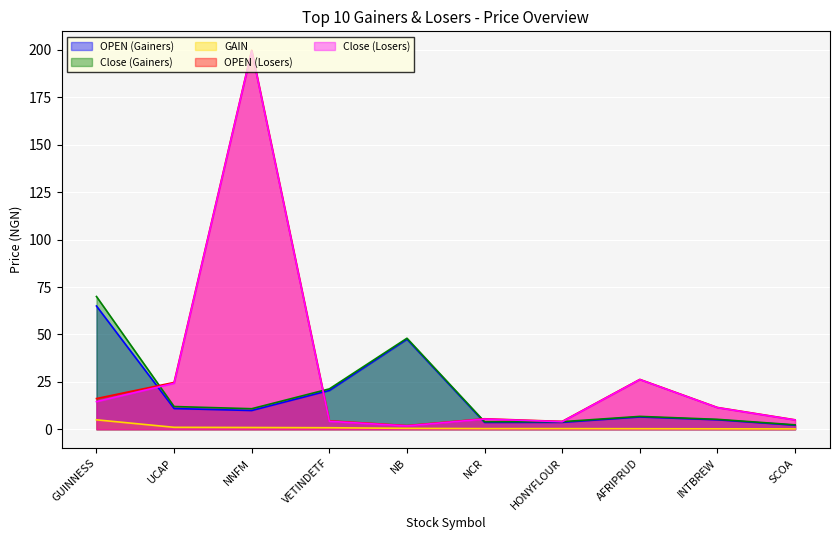

Reading left to right, extract all data points from this chart.

OPEN: GUINNESS=65.0	UCAP=10.9	NNFM=9.9	VETINDETF=20.5	NB=47.5	NCR=3.6	HONYFLOUR=3.7	AFRIPRUD=6.5	INTBREW=5.0	SCOA=2.1
TODAY_Close: GUINNESS=70.0	UCAP=12.0	NNFM=10.8	VETINDETF=21.3	NB=48.0	NCR=4.0	HONYFLOUR=4.0	AFRIPRUD=6.8	INTBREW=5.2	SCOA=2.4
GAIN: GUINNESS=5.0	UCAP=1.1	NNFM=0.9	VETINDETF=0.8	NB=0.5	NCR=0.4	HONYFLOUR=0.4	AFRIPRUD=0.3	INTBREW=0.2	SCOA=0.2
LOSS_OPEN: GUINNESS=16.2	UCAP=24.7	NNFM=199.8	VETINDETF=4.5	NB=2.0	NCR=5.5	HONYFLOUR=4.2	AFRIPRUD=26.3	INTBREW=11.5	SCOA=5.0
LOSS_CLOSE: GUINNESS=14.6	UCAP=24.2	NNFM=199.5	VETINDETF=4.2	NB=1.8	NCR=5.4	HONYFLOUR=4.0	AFRIPRUD=26.2	INTBREW=11.4	SCOA=4.9